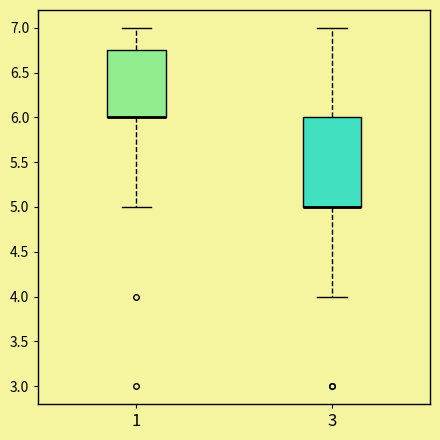

Reading left to right, read every box against the y-axis: the position of its median line, the range the box covers, and the ends of its whiskers. The values are not printed on the chart, so give them approximately, as read against the axis.

1: median 6.00 (drawn on the box's lower edge), box 6.00 to 6.75, whiskers 5.00 to 7.00
3: median 5.00 (drawn on the box's lower edge), box 5.00 to 6.00, whiskers 4.00 to 7.00